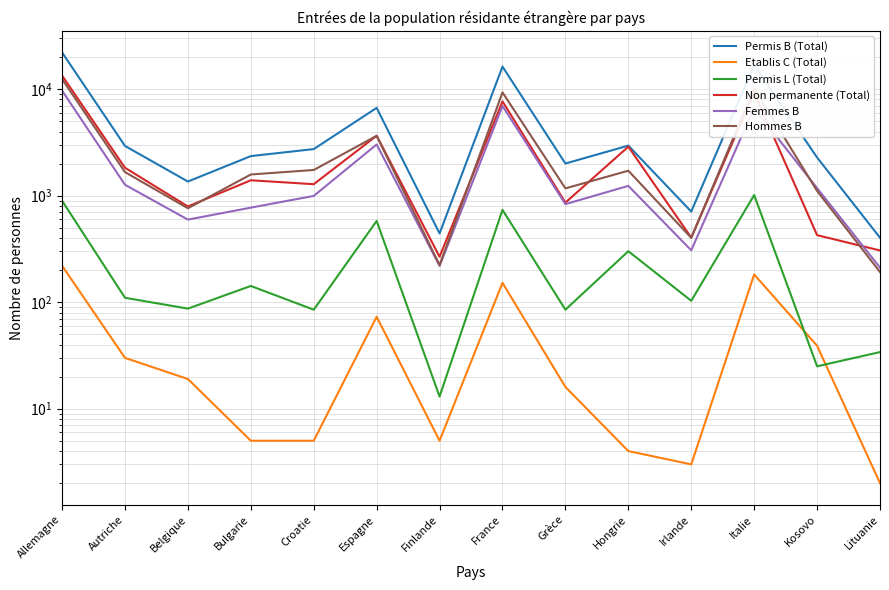

Reading left to right, what are all the values shown in this chart?

Permis B (Total): Allemagne=22145	Autriche=2931	Belgique=1358	Bulgarie=2353	Croatie=2738	Espagne=6675	Finlande=442	France=16287	Grèce=2004	Hongrie=2952	Irlande=709	Italie=16839	Kosovo=2285	Lituanie=403
Etablis C (Total): Allemagne=220	Autriche=30	Belgique=19	Bulgarie=5	Croatie=5	Espagne=73	Finlande=5	France=152	Grèce=16	Hongrie=4	Irlande=3	Italie=182	Kosovo=39	Lituanie=2
Permis L (Total): Allemagne=897	Autriche=110	Belgique=87	Bulgarie=142	Croatie=85	Espagne=579	Finlande=13	France=736	Grèce=85	Hongrie=301	Irlande=103	Italie=1014	Kosovo=25	Lituanie=34
Non permanente (Total): Allemagne=13426	Autriche=1829	Belgique=792	Bulgarie=1395	Croatie=1282	Espagne=3654	Finlande=267	France=7681	Grèce=861	Hongrie=2884	Irlande=404	Italie=9295	Kosovo=426	Lituanie=306
Femmes B: Allemagne=9696	Autriche=1266	Belgique=596	Bulgarie=772	Croatie=995	Espagne=3026	Finlande=219	France=6956	Grèce=833	Hongrie=1236	Irlande=307	Italie=6667	Kosovo=1177	Lituanie=211
Hommes B: Allemagne=12449	Autriche=1665	Belgique=762	Bulgarie=1581	Croatie=1743	Espagne=3649	Finlande=223	France=9331	Grèce=1171	Hongrie=1716	Irlande=402	Italie=10172	Kosovo=1108	Lituanie=192